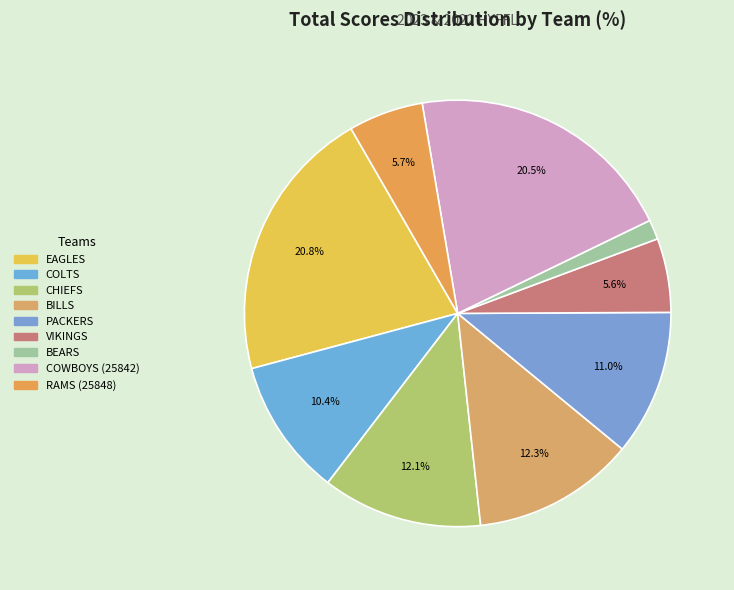

To the nearest percent, what is the difference between the largest and smallest slice percentages?

19%